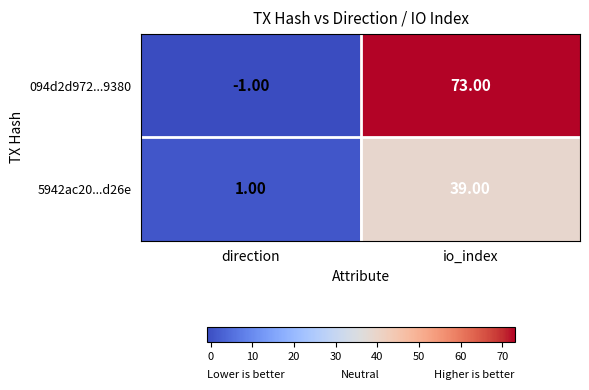

What is the total value across all series at io_index?

112